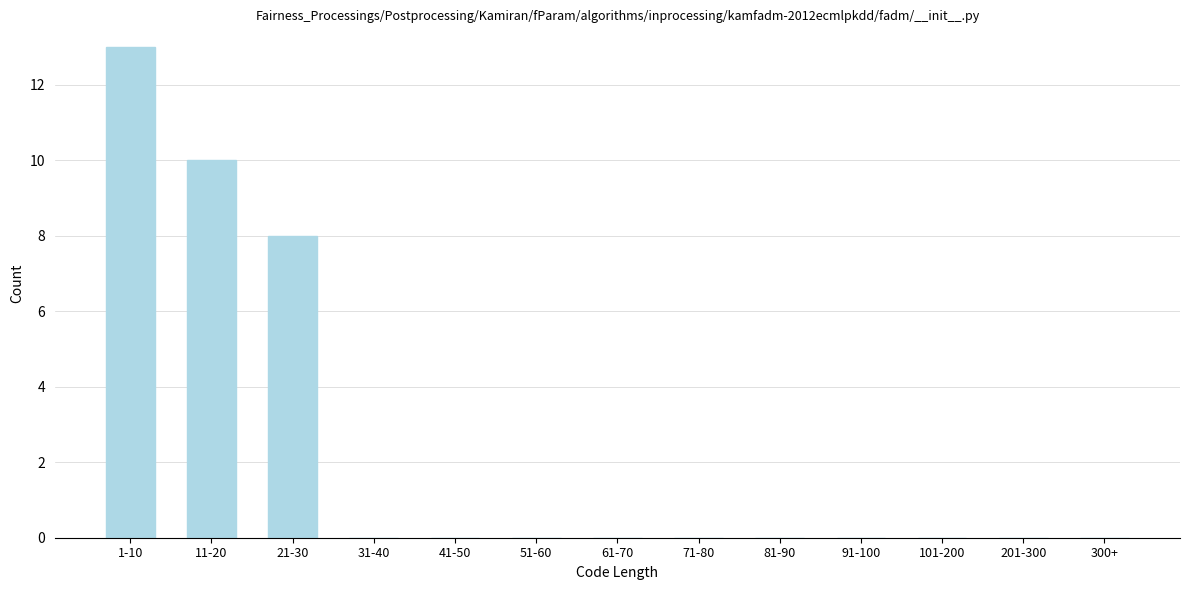

Reading right to left, what are all the values shown in this chart?

300+=0	201-300=0	101-200=0	91-100=0	81-90=0	71-80=0	61-70=0	51-60=0	41-50=0	31-40=0	21-30=8	11-20=10	1-10=13